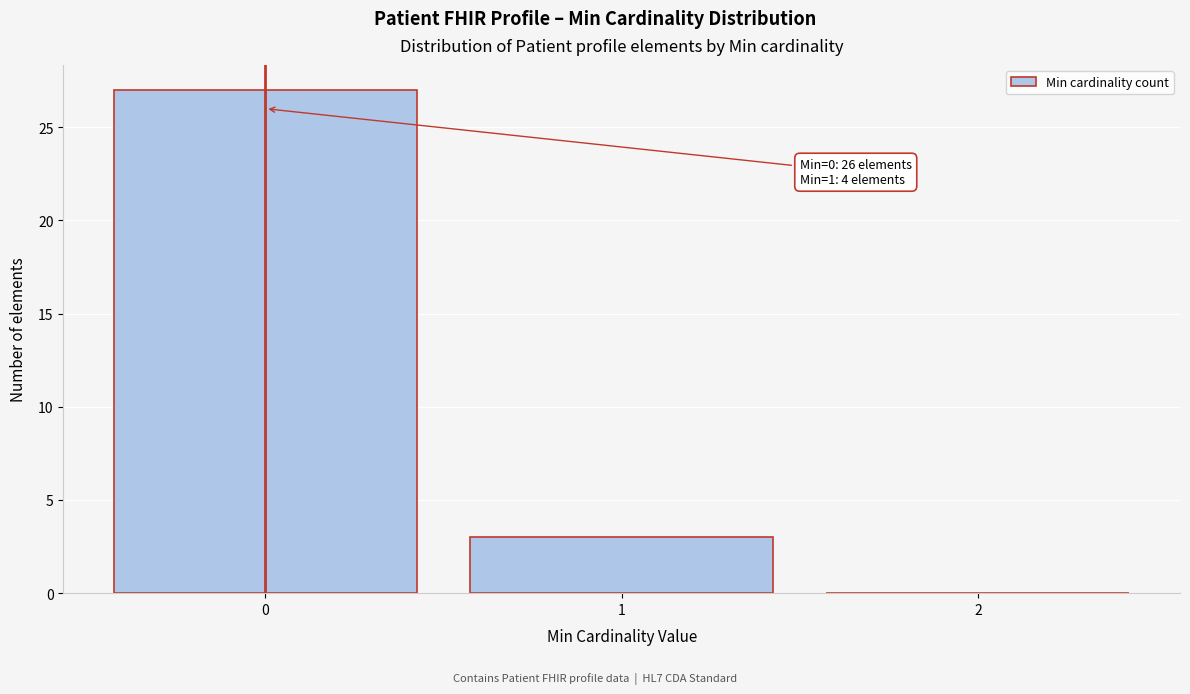

Reading left to right, what are all the values shown in this chart?

0=27	1=3	2=0